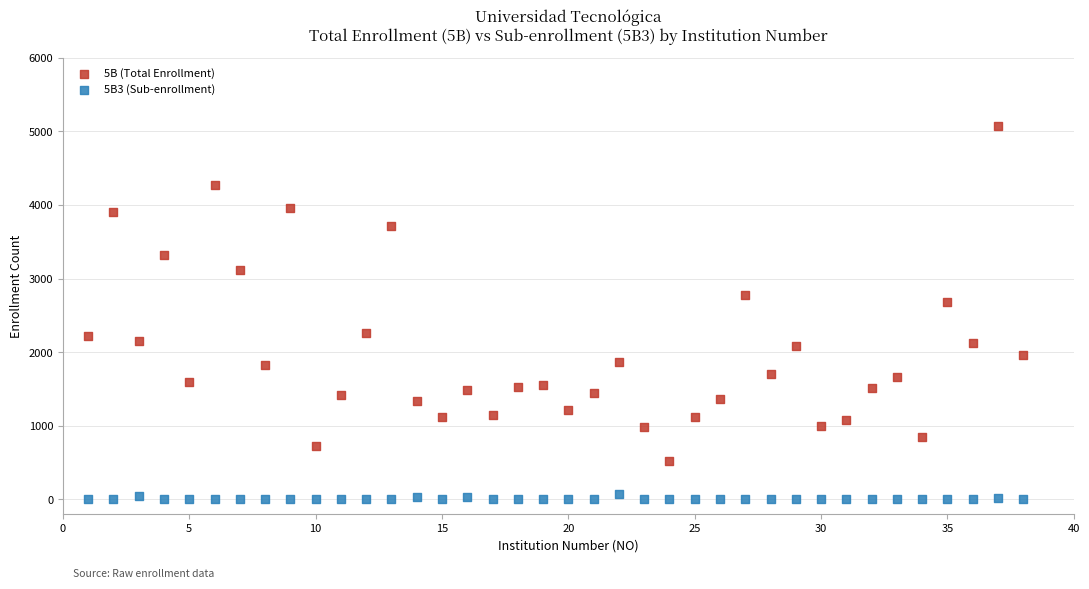

Across all series, what Y value is closest to 2536?

2681